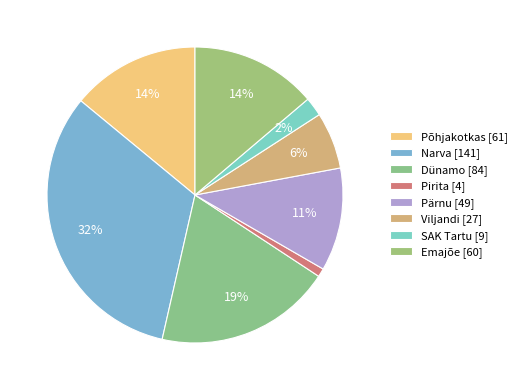

Count the number of slices in the pie.

8